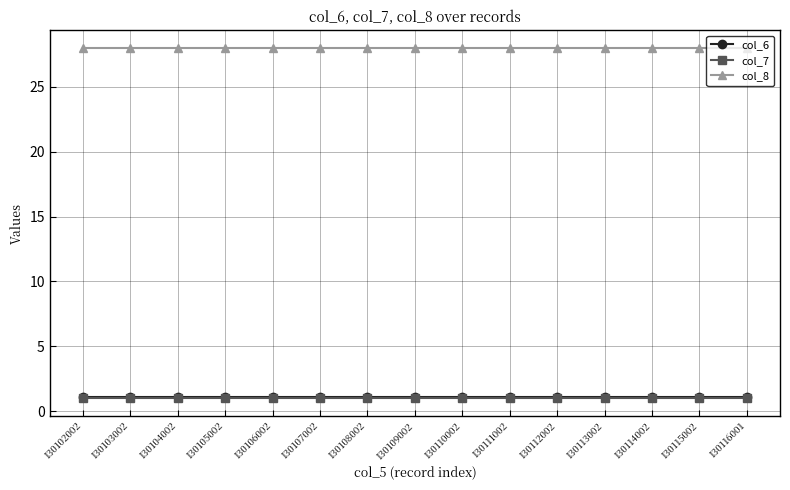

Does the chart have visible grid lines?

Yes